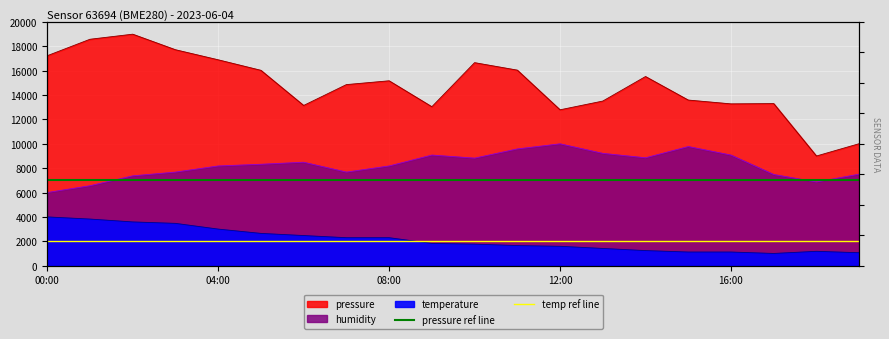

How many lines are shown in the chart?

2